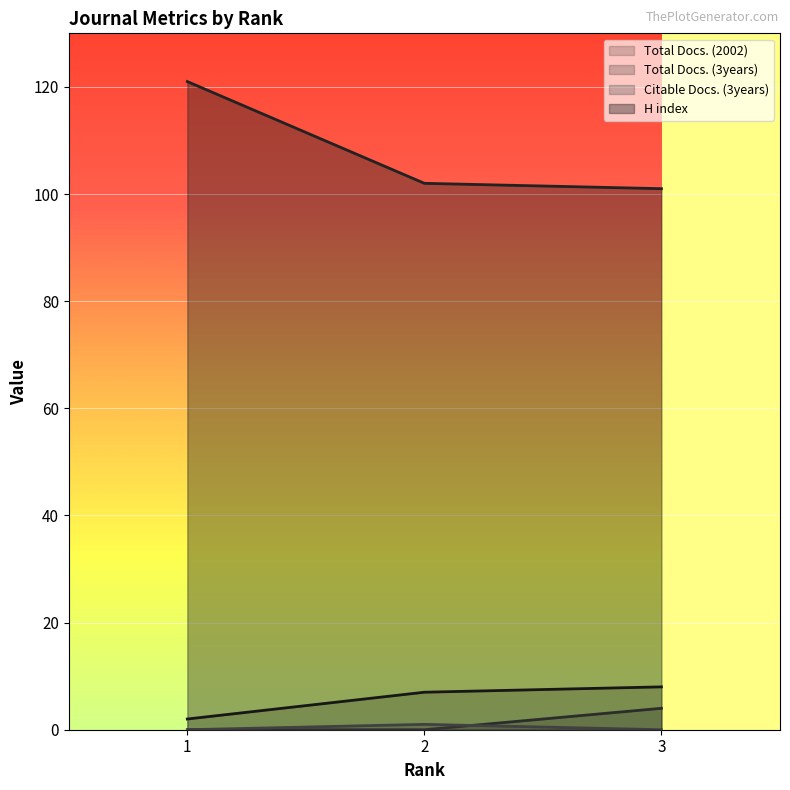

What is the difference between the maximum and minimum values in the H index series?

20